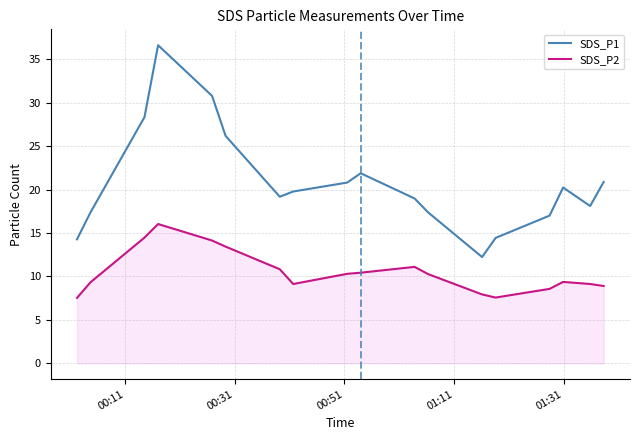

What is the maximum value for SDS_P1?

36.6